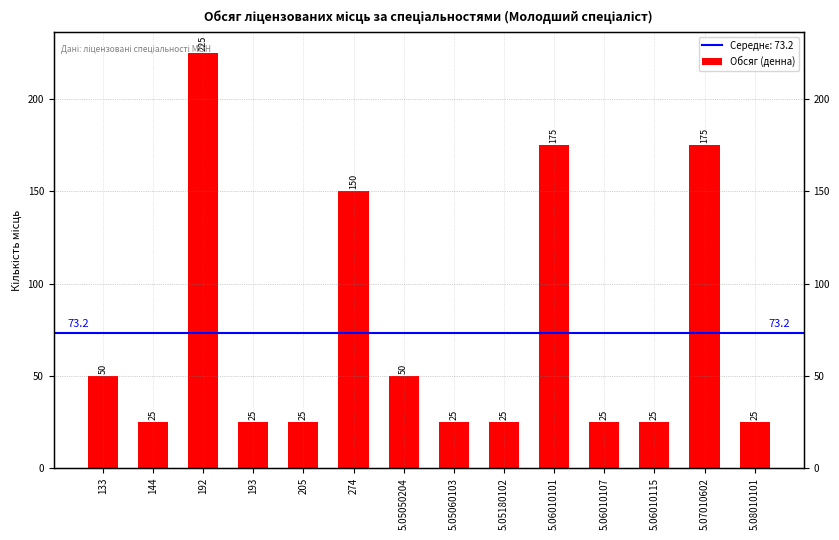

Rank the categories by value from lowest to highest.

144, 193, 205, 5.05060103, 5.05180102, 5.06010107, 5.06010115, 5.08010101, 133, 5.05050204, 274, 5.06010101, 5.07010602, 192